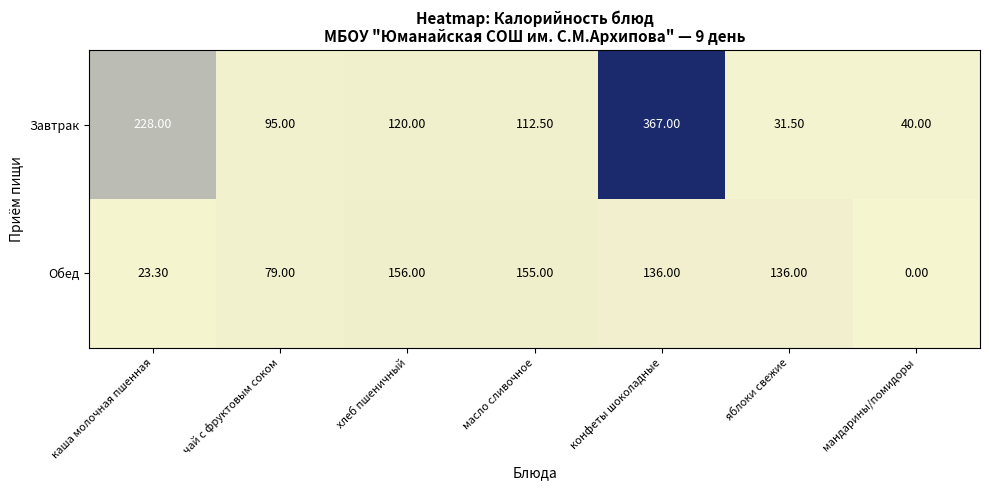

What is the average value of the Завтрак series?

142.0